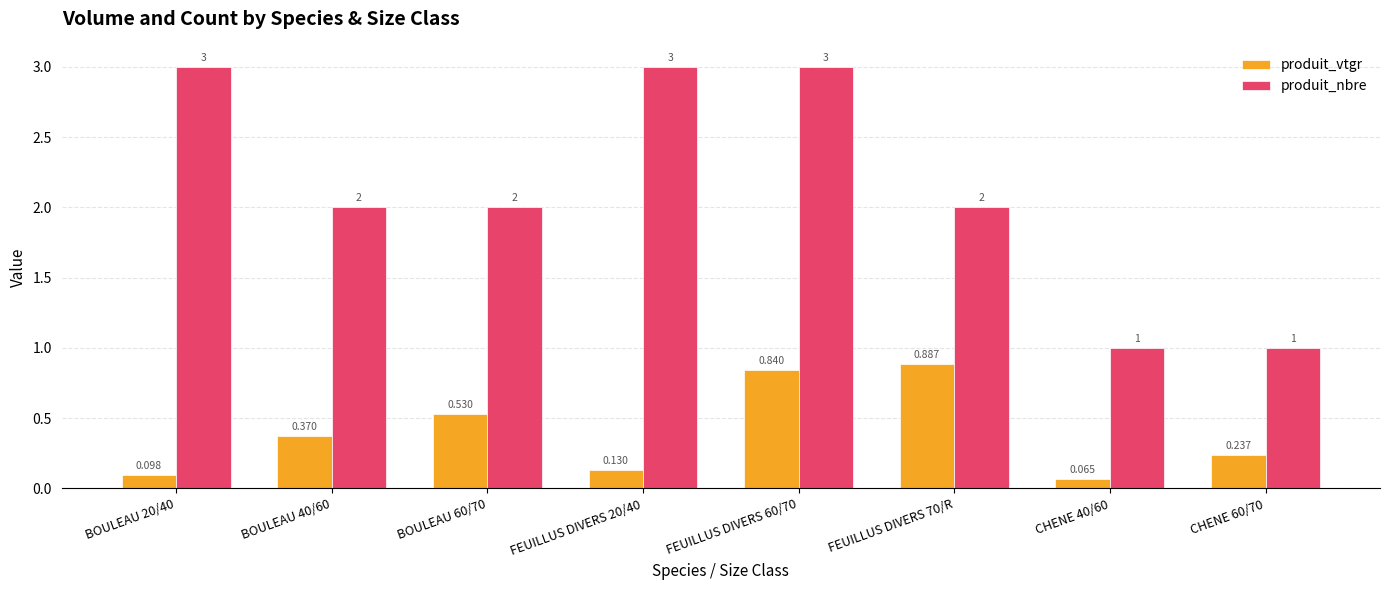

What is the average value of the produit_nbre series?

2.1